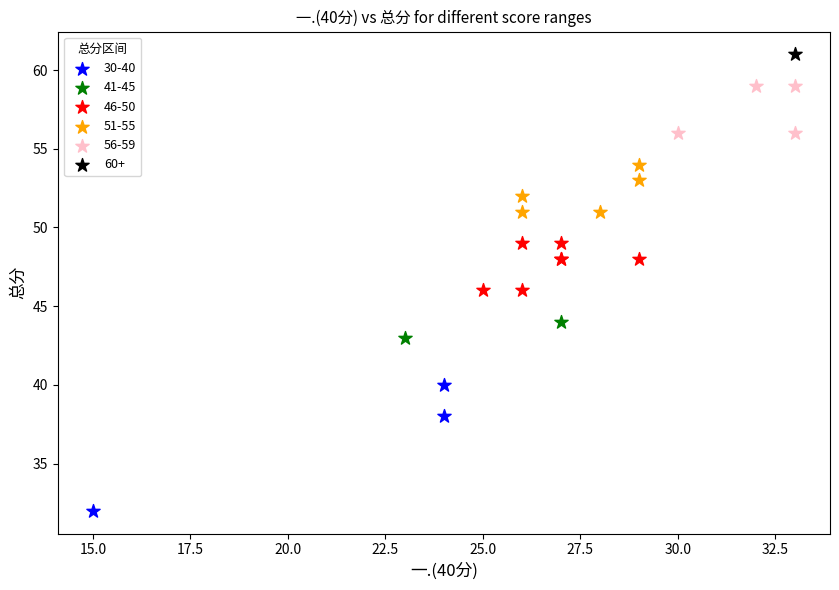

Which series contains the highest Y value?

60+